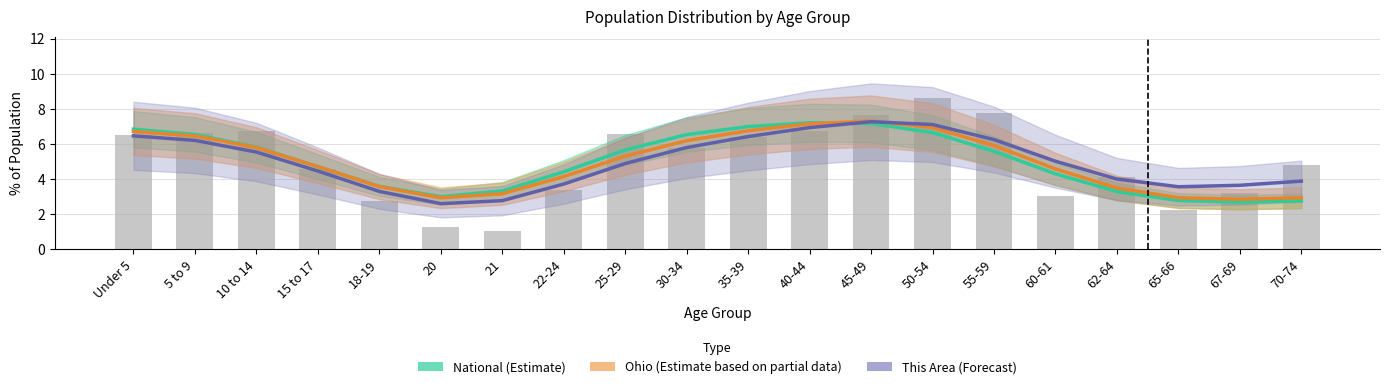

At how many categories does at least one series exceed 3?

20